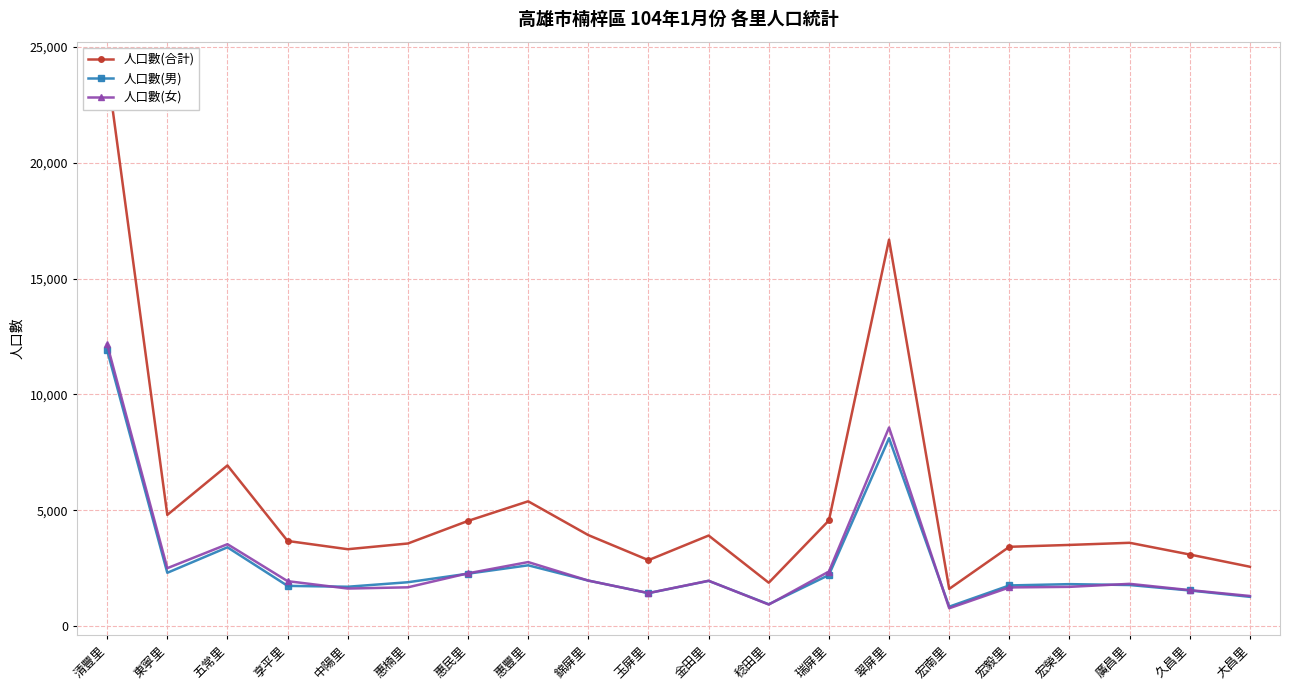

Is it true that 人口數(男) equals 11903 at 清豐里?

True